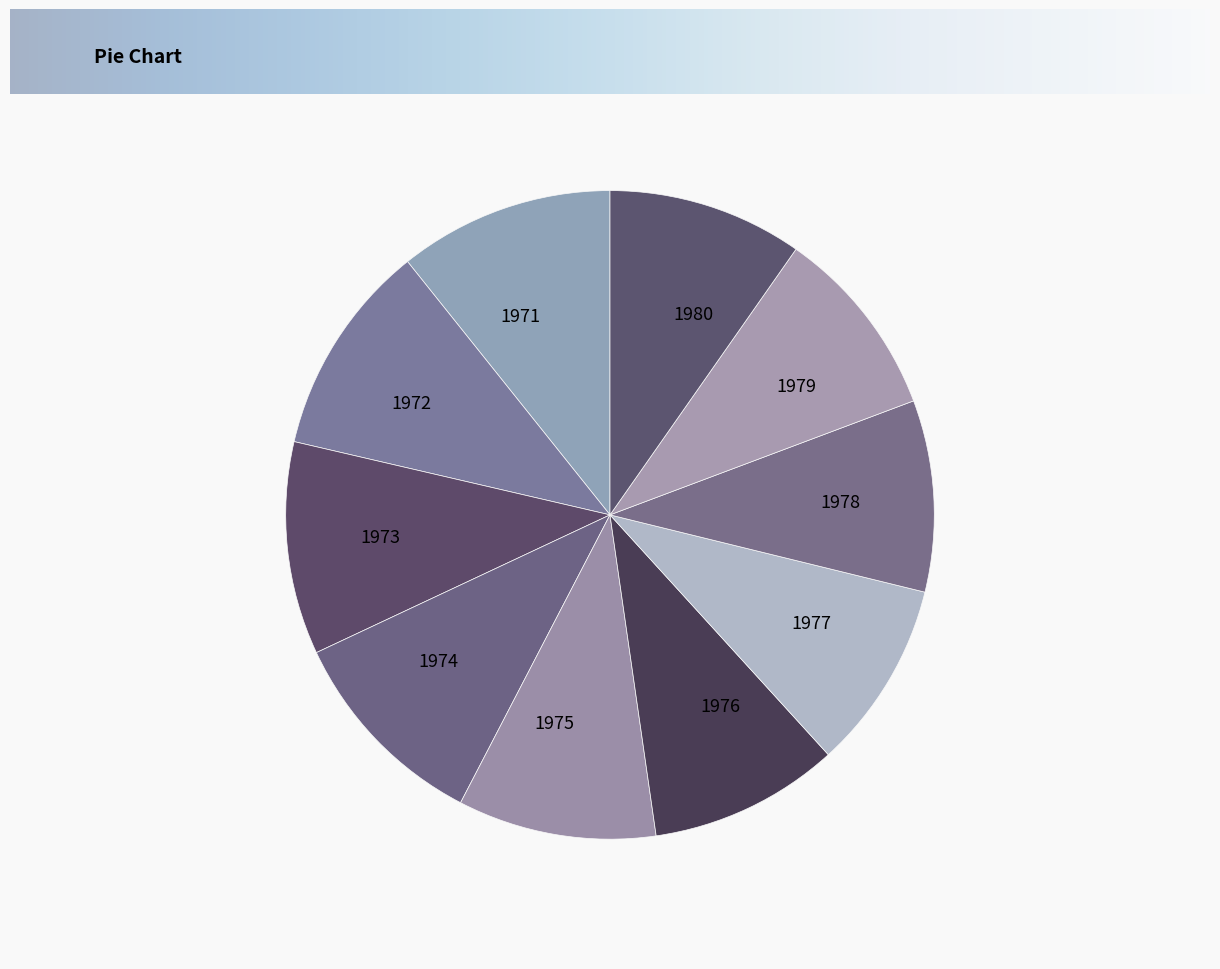

True or false: 1974 accounts for 1% of the total.

False